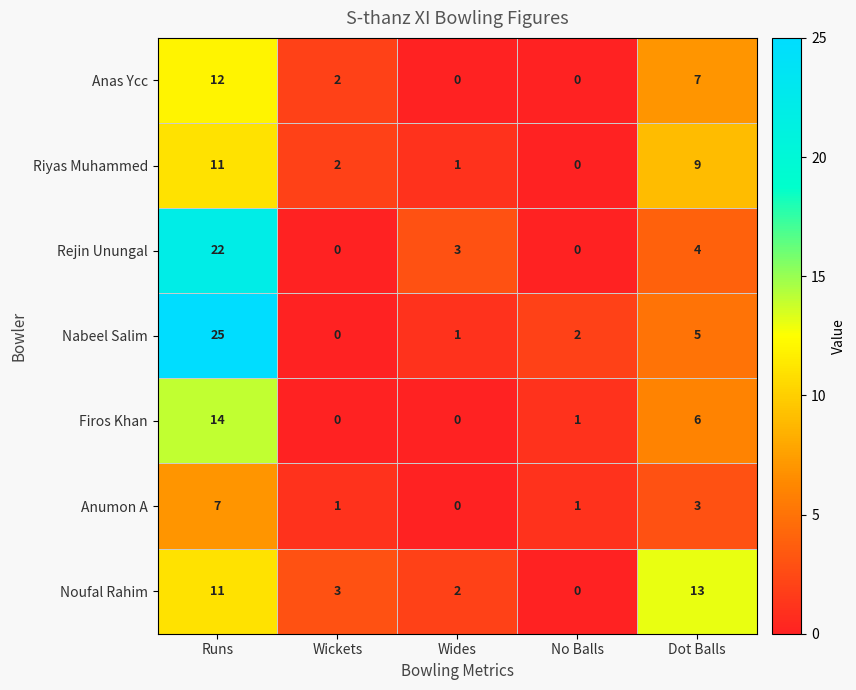

At which label does Nabeel Salim first exceed 2?

Runs